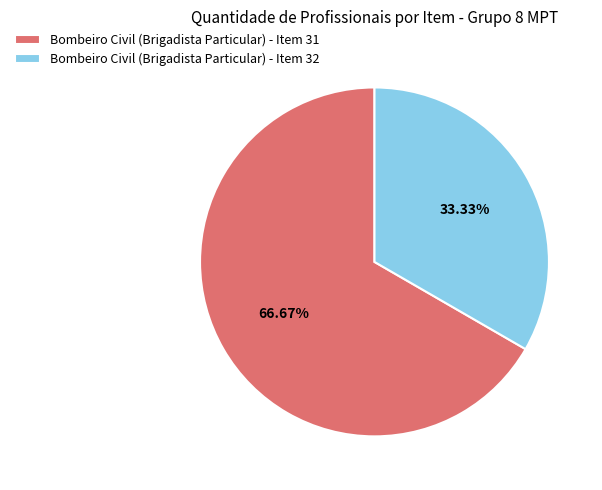

What is the ratio of the value at Bombeiro Civil (Brigadista Particular) - Item 32 to the value at Bombeiro Civil (Brigadista Particular) - Item 31?

0.5